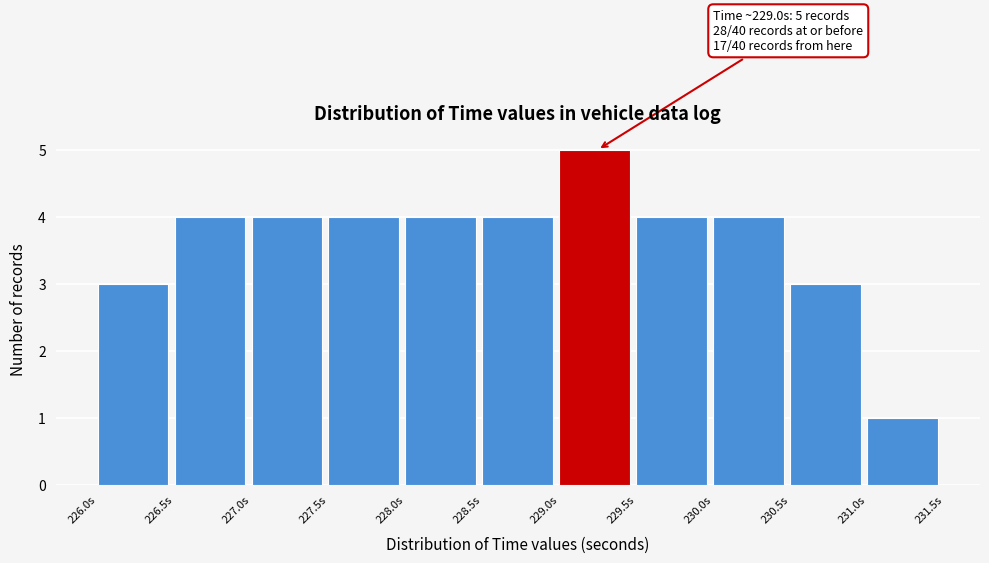

Which range on the x-axis has the tallest bar?

229.0 to 229.5